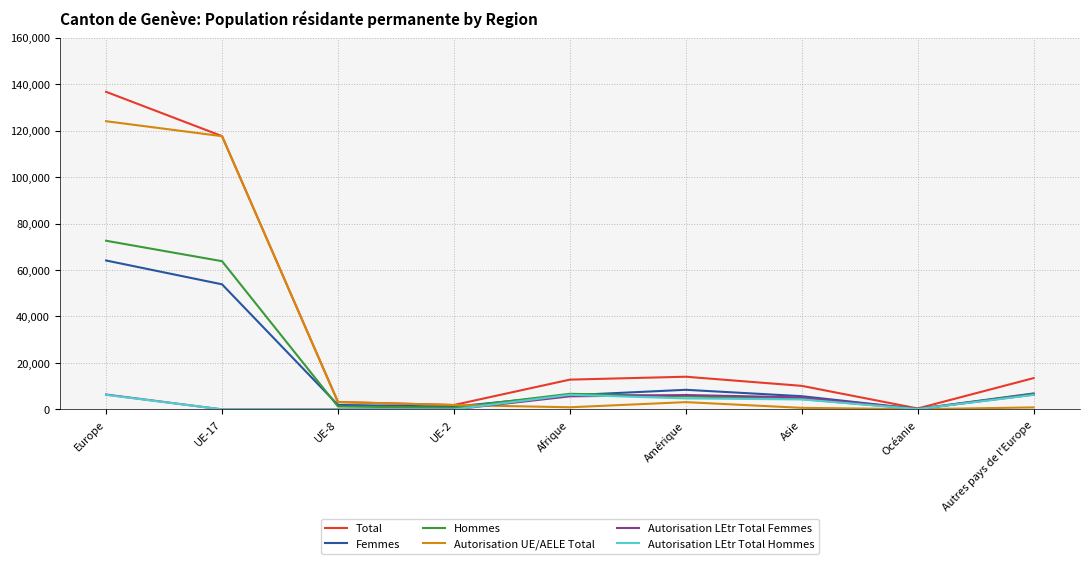

Does the chart display data point markers on the line(s)?

No